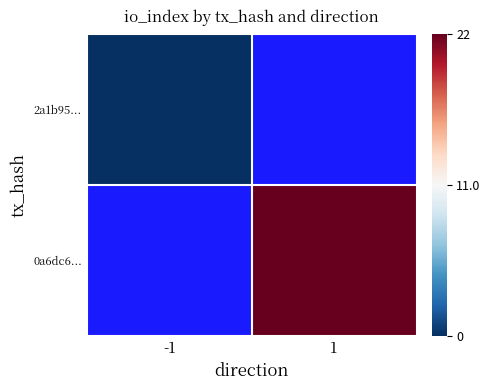

What is the greatest value displayed?

22.0